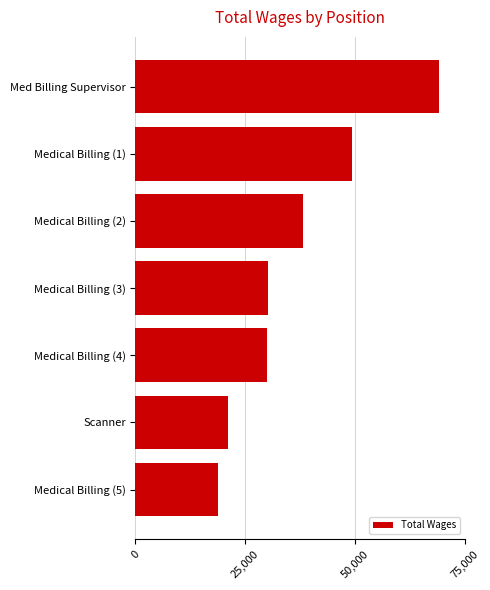

What is the difference between the maximum and minimum values?

50432